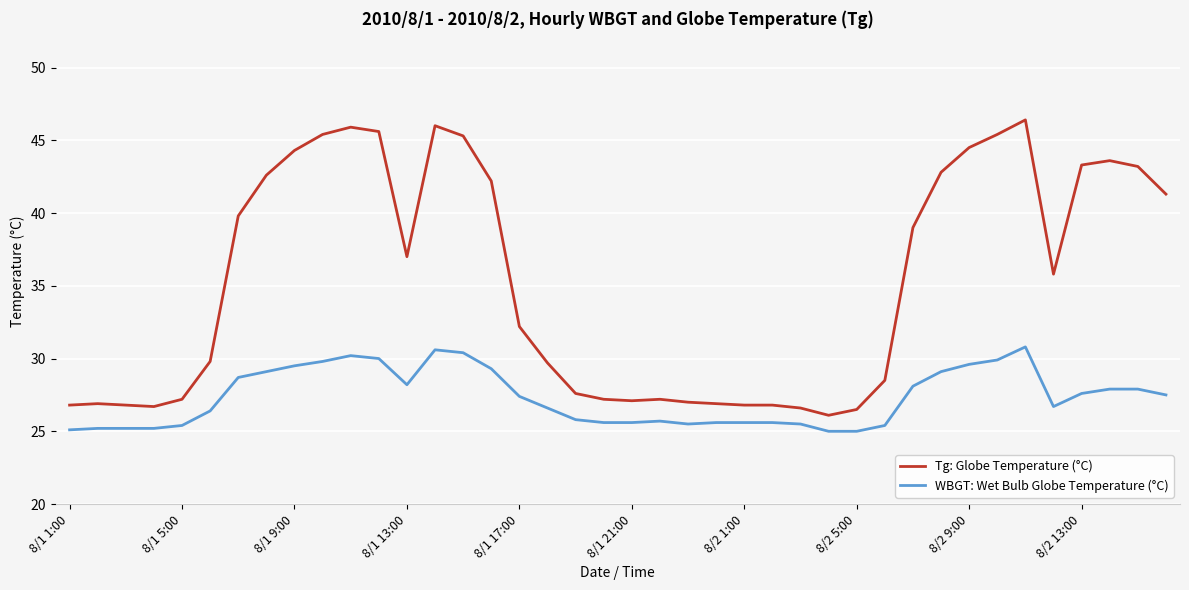

Which series has the largest range (max minus min)?

Tg: Globe Temperature (°C)